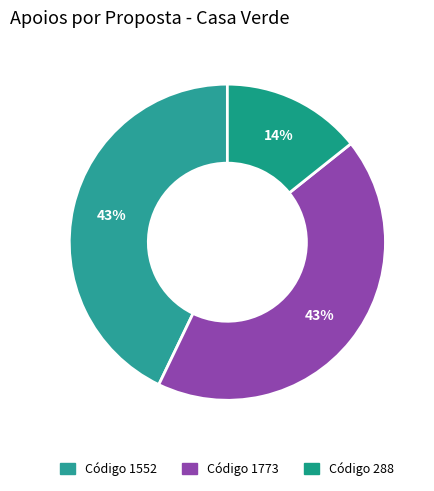

How many slices are in this pie chart?

3